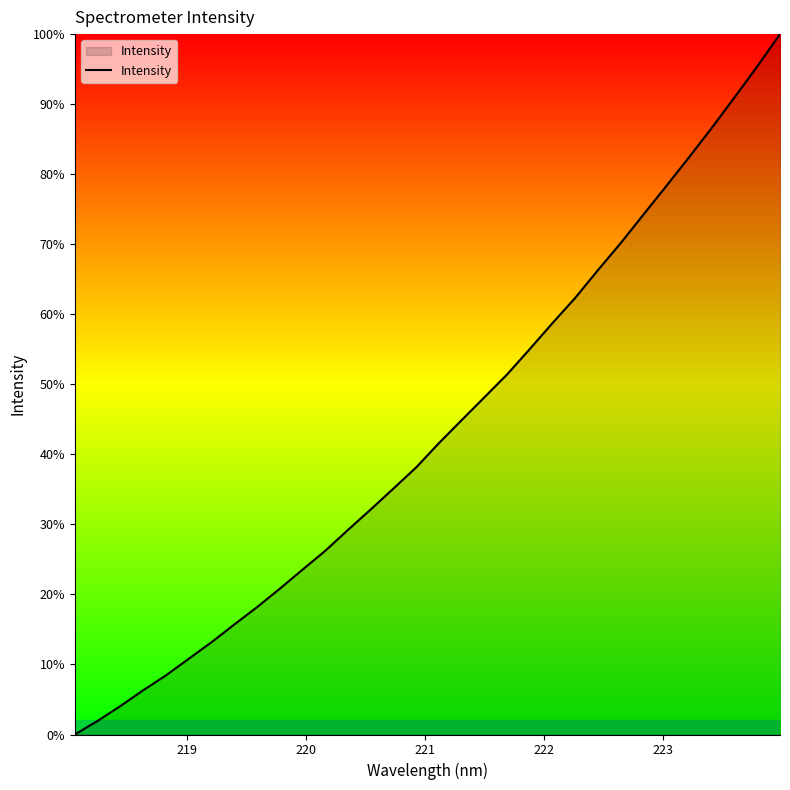

How many distinct data groups are displayed?

1